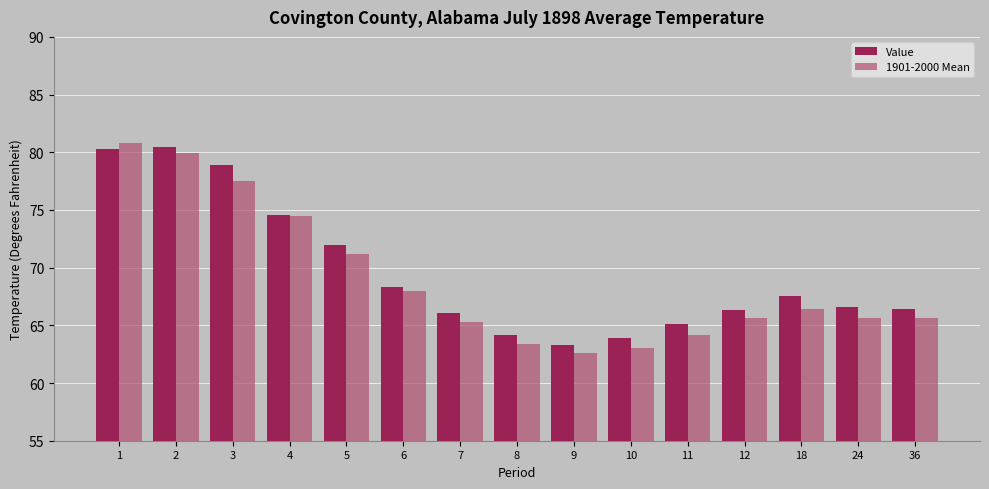

At 11, list the series in order from largest to smallest.

Value, 1901-2000 Mean